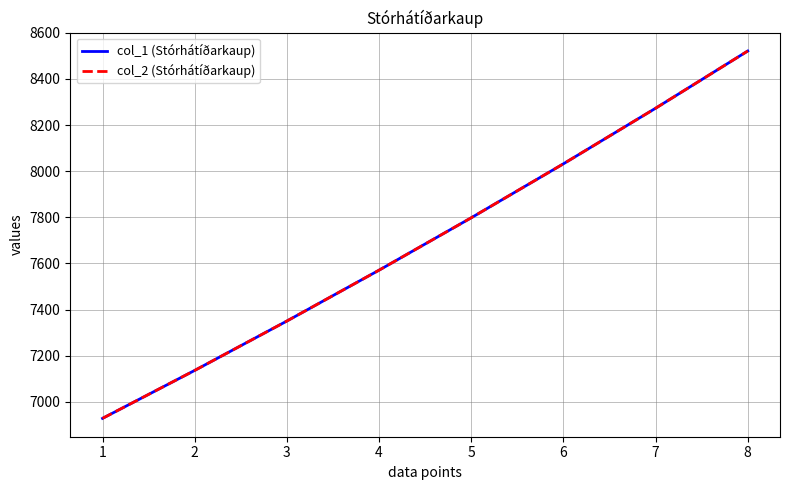

At which category does the chart reach its peak across all series?

8